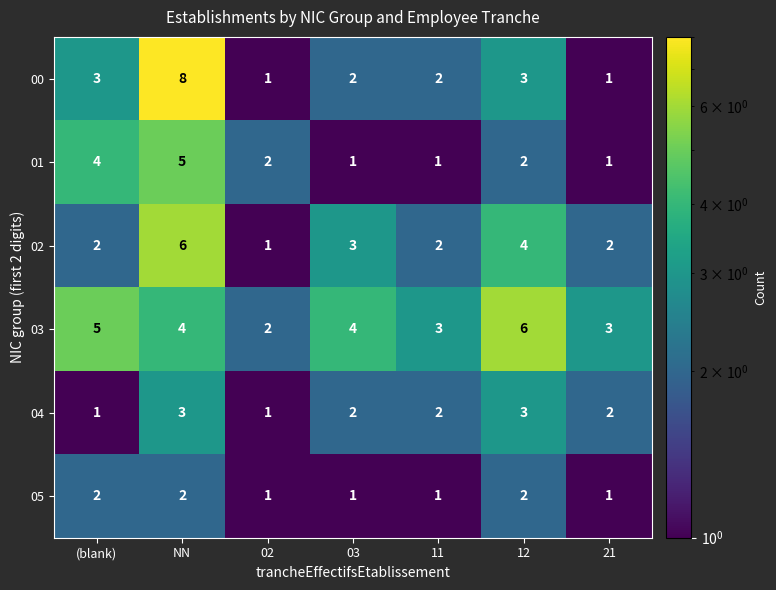

At which label is 02 closest to 3?

03